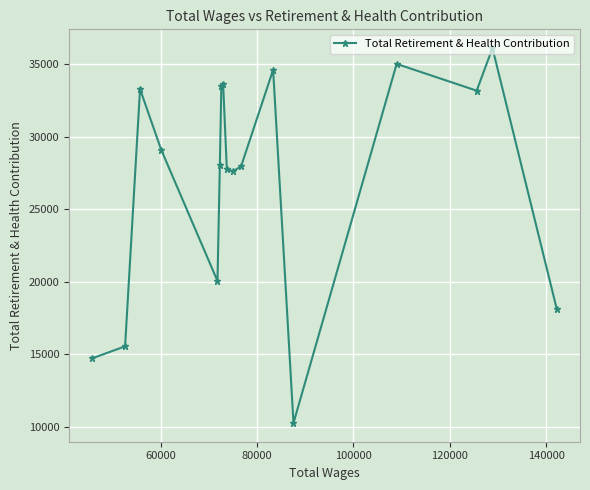

What is the value of the 15th point from the left?

33155